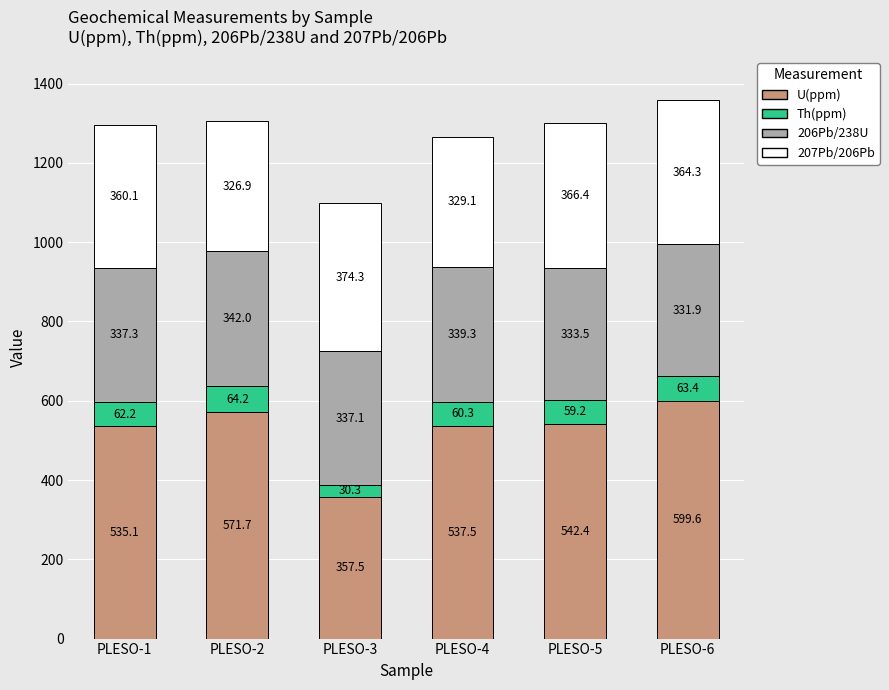

Rank the categories by U(ppm) value from highest to lowest.

PLESO-6, PLESO-2, PLESO-5, PLESO-4, PLESO-1, PLESO-3